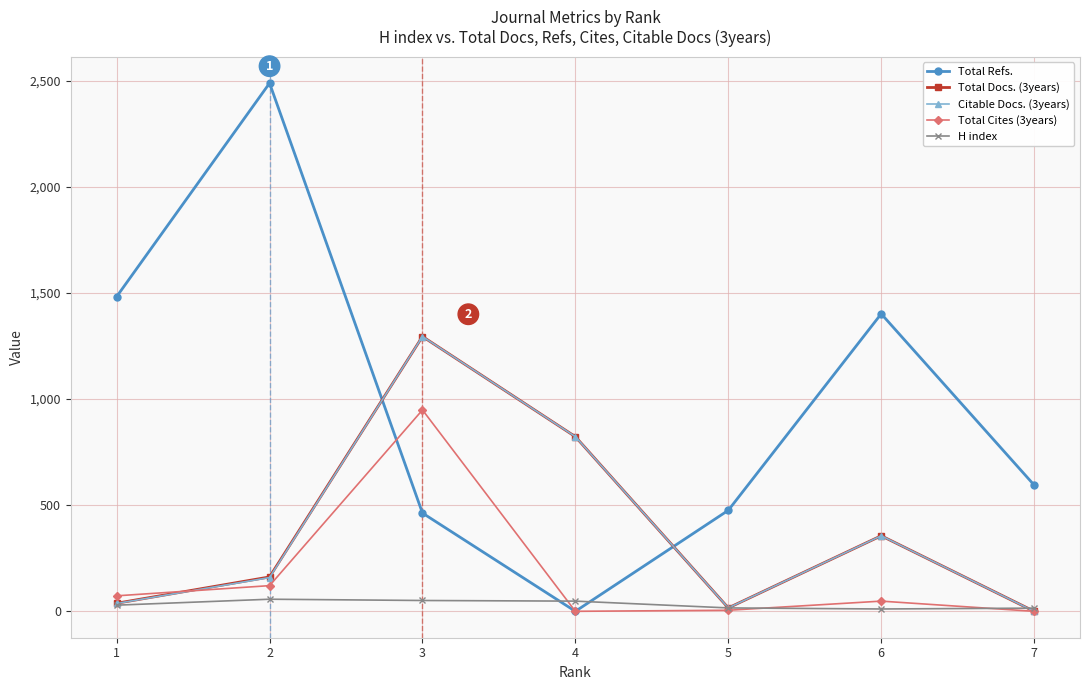

How many distinct data groups are displayed?

5